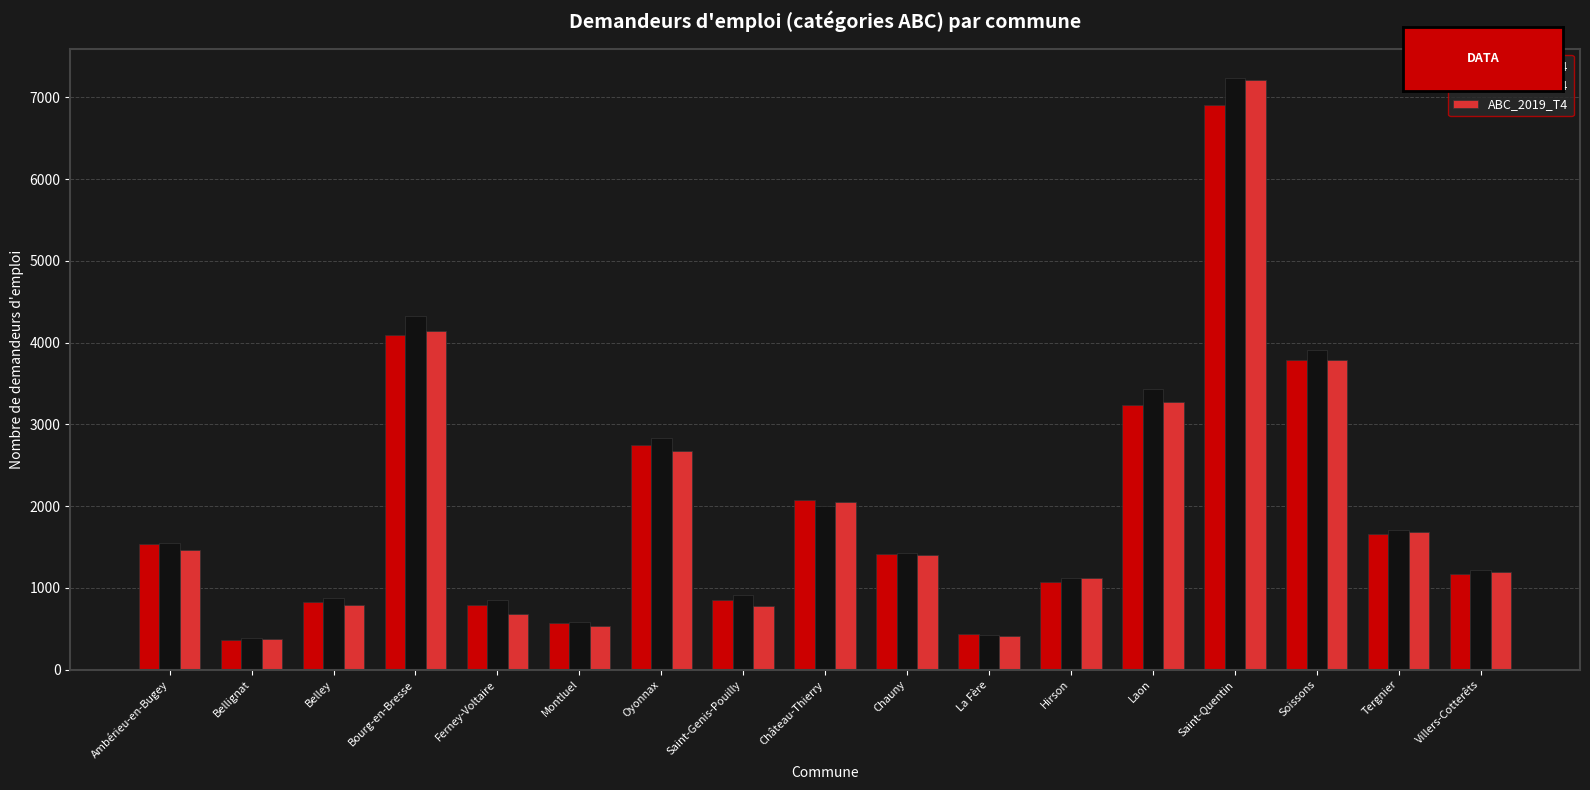

At how many categories does at least one series exceed 3596?

3